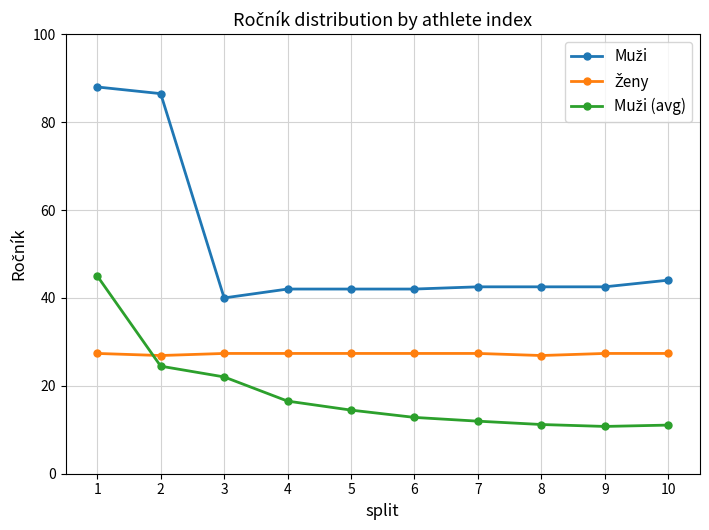

What is the total value across all series at 6?

82.2